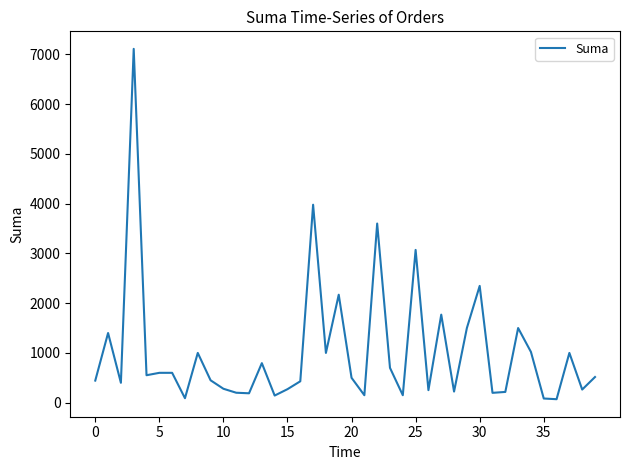

What is the greatest value displayed?

7110.0